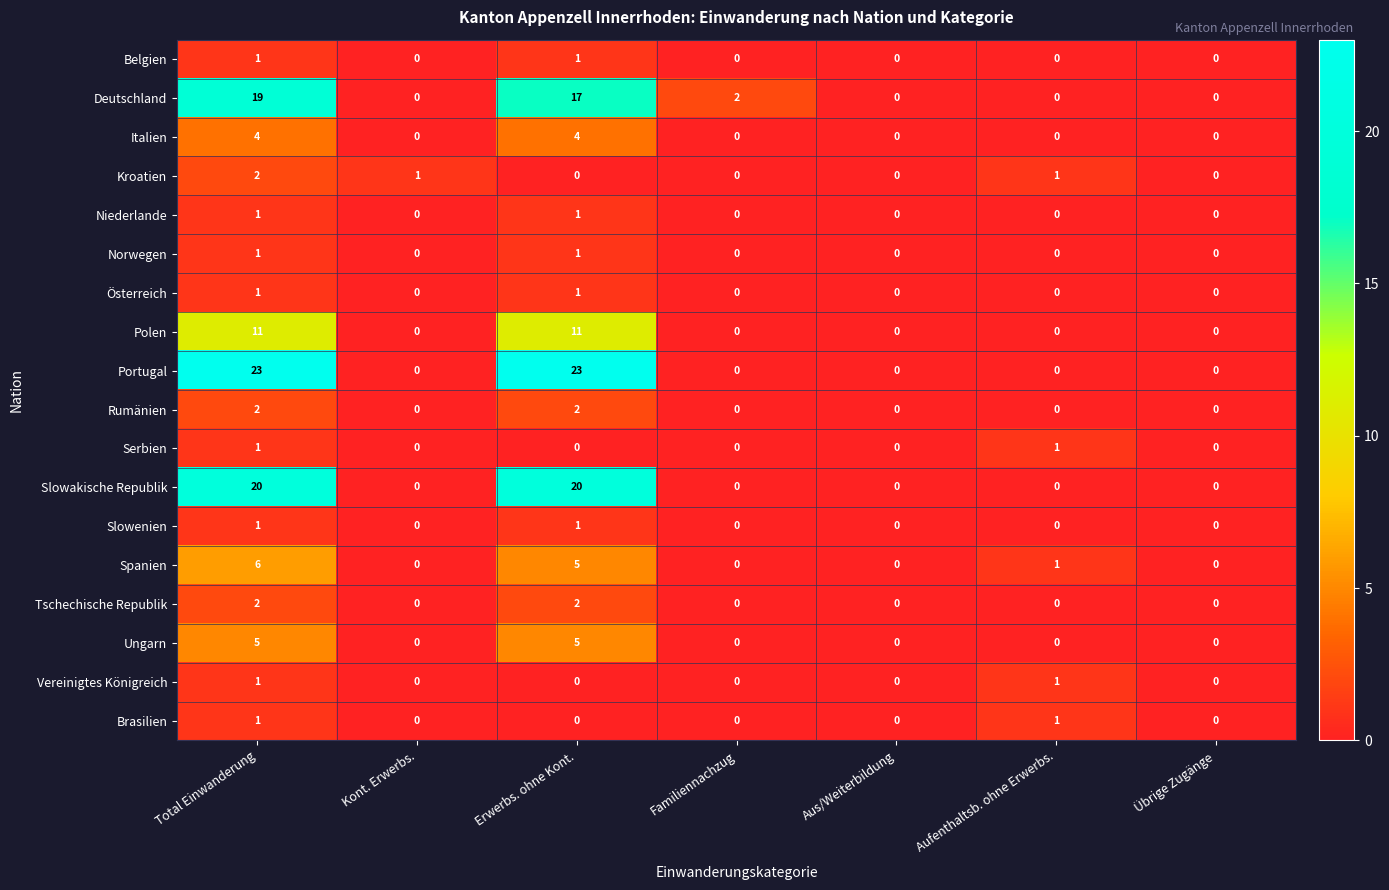

What is the maximum value for Deutschland?

19